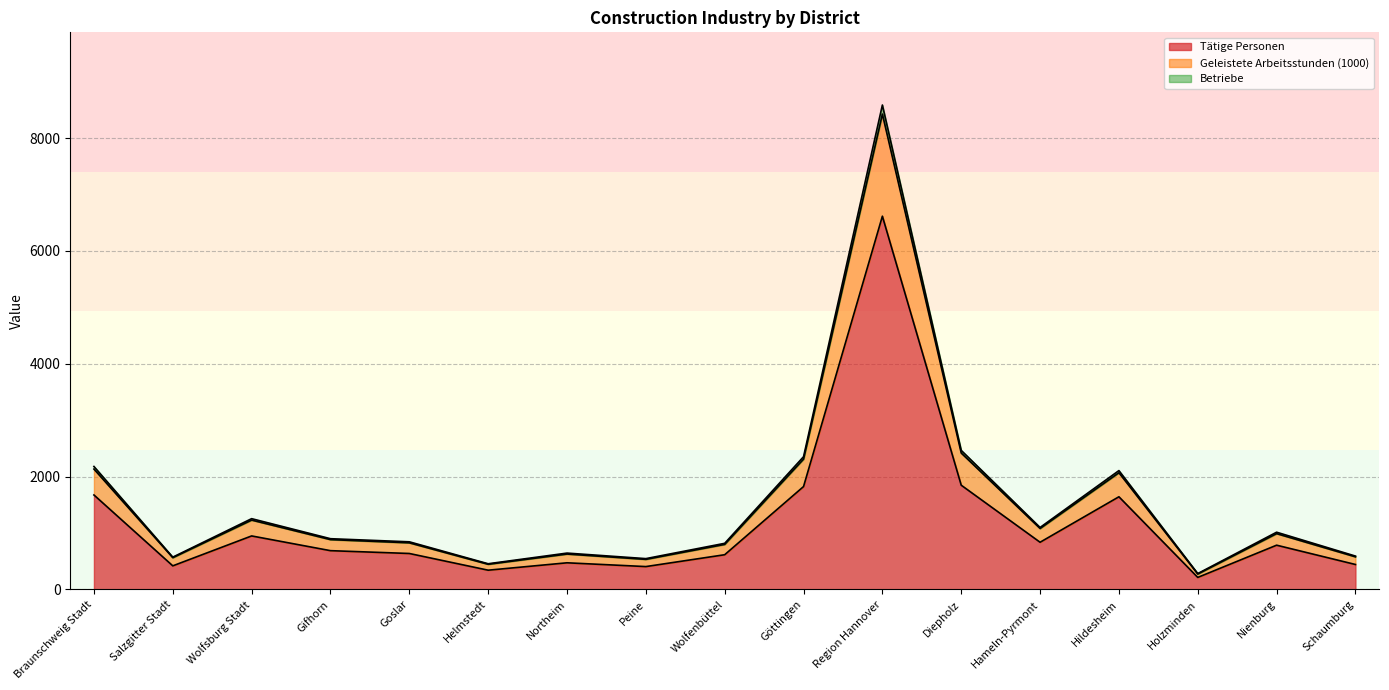

The value of Tätige Personen at Hildesheim is 1643. True or false?

True